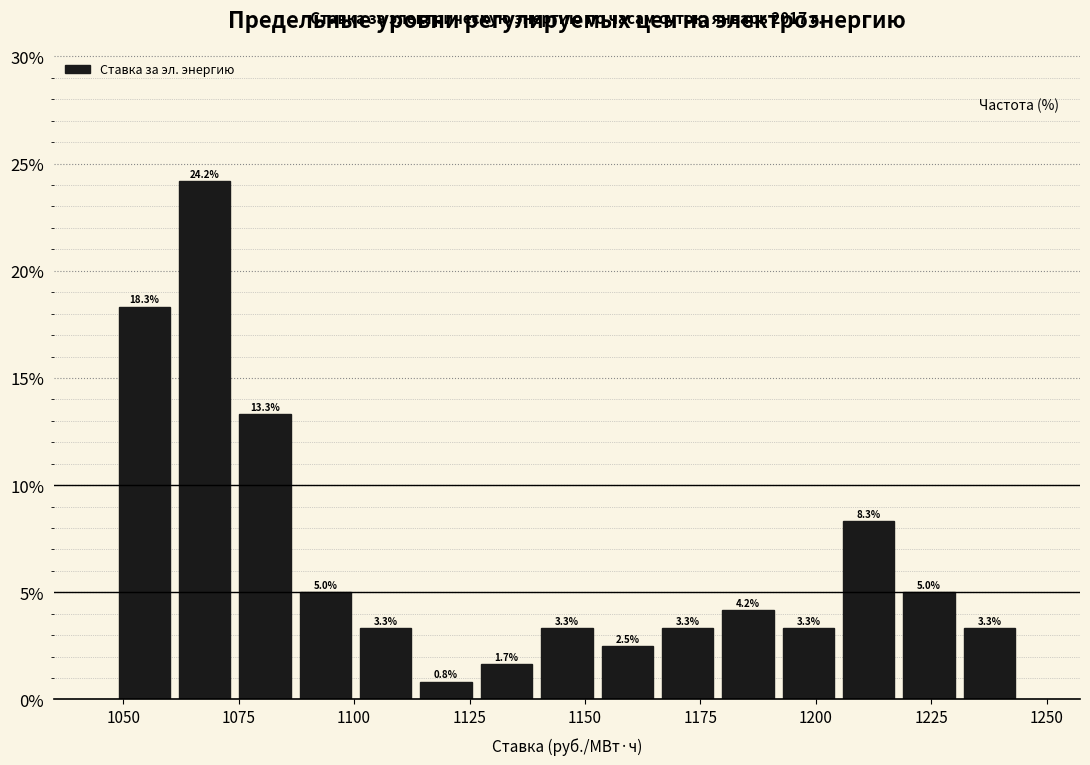

Around what value on the x-axis is the tallest bar? Give the approximate position of its centre, as read against the axis.

1070